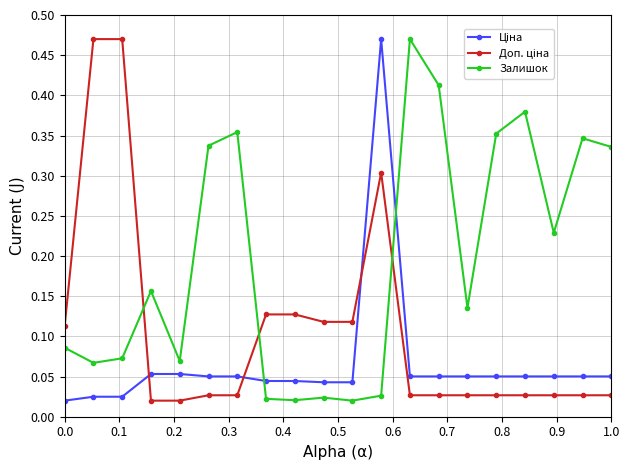

What is the sum of all Залишок values?

3.9